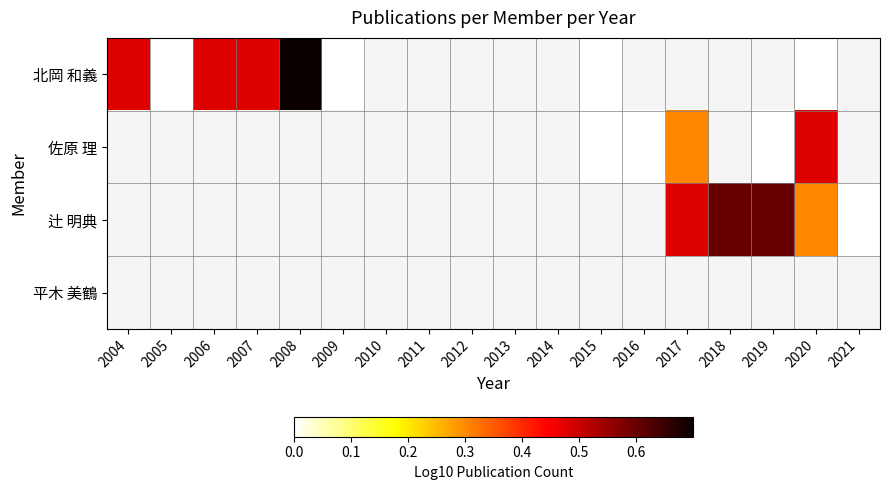

At which category does the chart reach its minimum across all series?

2005